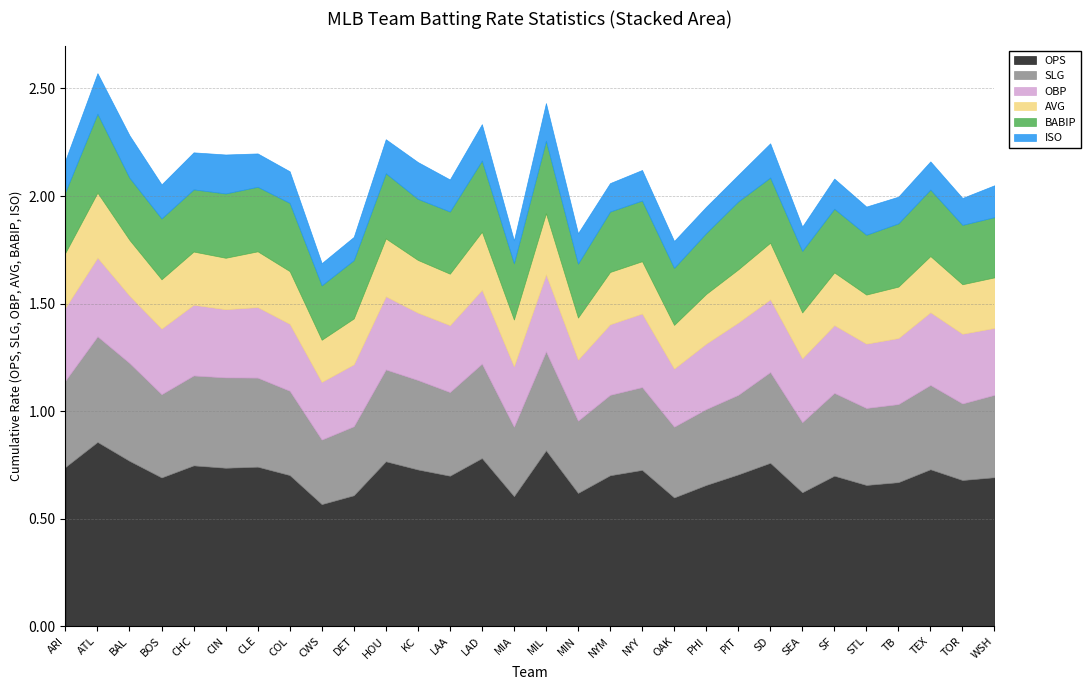

Reading left to right, what are all the values shown in this chart?

OPS: 0.7	0.9	0.8	0.7	0.7	0.7	0.7	0.7	0.6	0.6	0.8	0.7	0.7	0.8	0.6	0.8	0.6	0.7	0.7	0.6	0.7	0.7	0.8	0.6	0.7	0.7	0.7	0.7	0.7	0.7
SLG: 0.4	0.5	0.5	0.4	0.4	0.4	0.4	0.4	0.3	0.3	0.4	0.4	0.4	0.4	0.3	0.5	0.3	0.4	0.4	0.3	0.4	0.4	0.4	0.3	0.4	0.4	0.4	0.4	0.4	0.4
OBP: 0.3	0.4	0.3	0.3	0.3	0.3	0.3	0.3	0.3	0.3	0.3	0.3	0.3	0.3	0.3	0.4	0.3	0.3	0.3	0.3	0.3	0.3	0.3	0.3	0.3	0.3	0.3	0.3	0.3	0.3
AVG: 0.3	0.3	0.3	0.2	0.2	0.2	0.3	0.2	0.2	0.2	0.3	0.2	0.2	0.3	0.2	0.3	0.2	0.2	0.2	0.2	0.2	0.2	0.3	0.2	0.2	0.2	0.2	0.3	0.2	0.2
BABIP: 0.3	0.4	0.3	0.3	0.3	0.3	0.3	0.3	0.3	0.3	0.3	0.3	0.3	0.3	0.3	0.3	0.3	0.3	0.3	0.3	0.3	0.3	0.3	0.3	0.3	0.3	0.3	0.3	0.3	0.3
ISO: 0.1	0.2	0.2	0.2	0.2	0.2	0.2	0.1	0.1	0.1	0.2	0.2	0.1	0.2	0.1	0.2	0.1	0.1	0.1	0.1	0.1	0.1	0.2	0.1	0.1	0.1	0.1	0.1	0.1	0.1